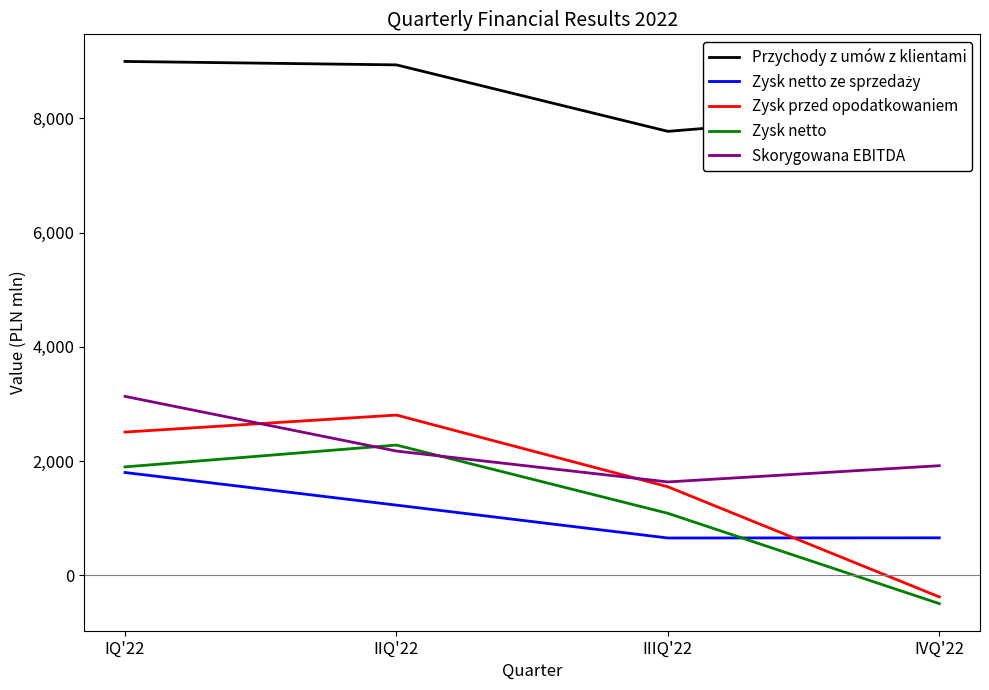

Is this an area chart (filled region under the line)?

No